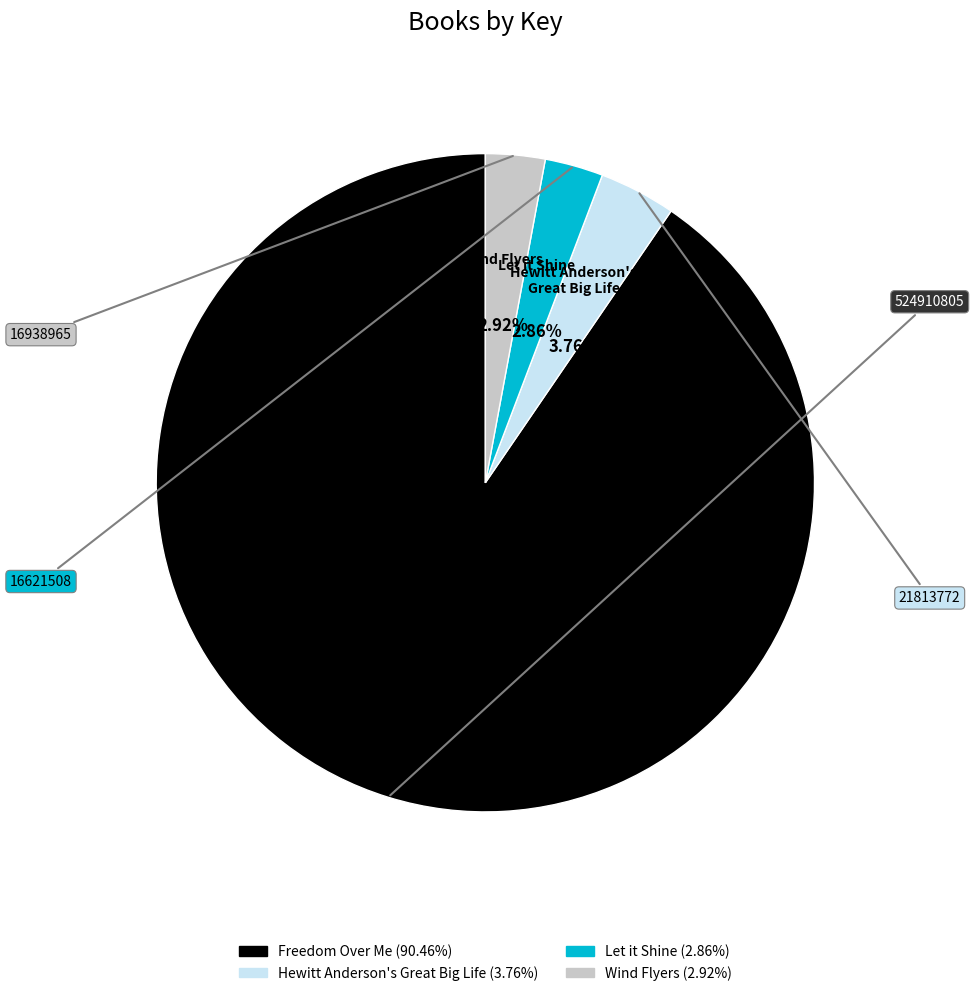

Does any single category account for the majority?

Yes